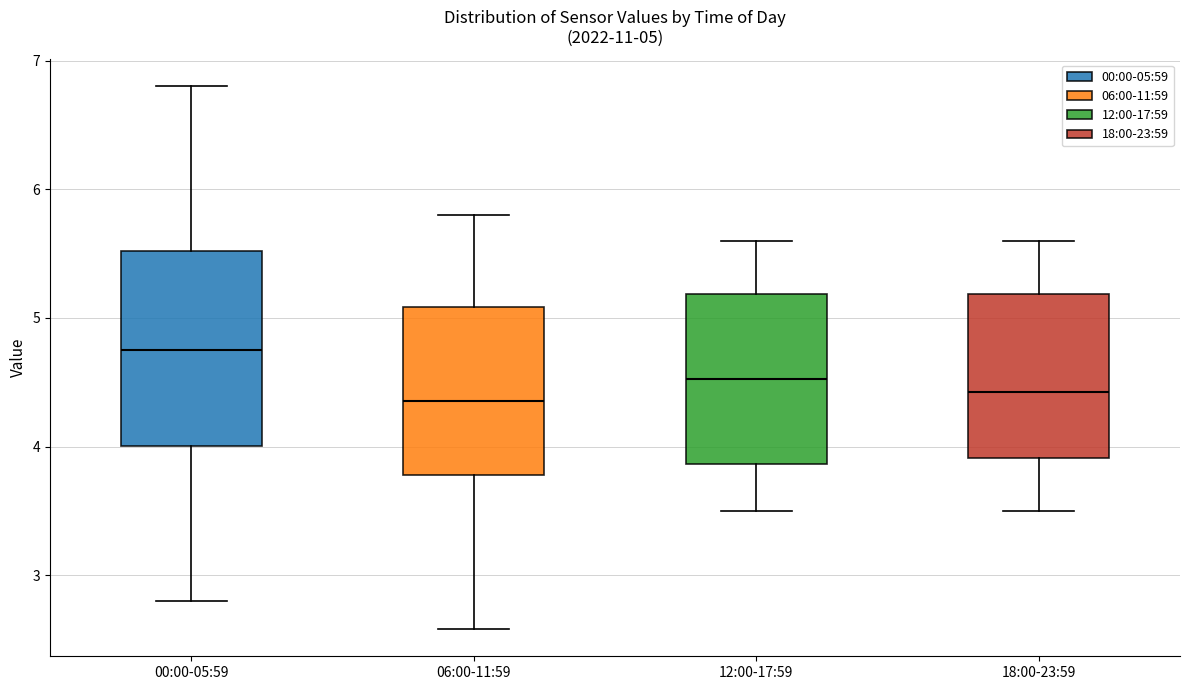

Which box is the tallest, from its lower edge to its upper edge?

00:00-05:59